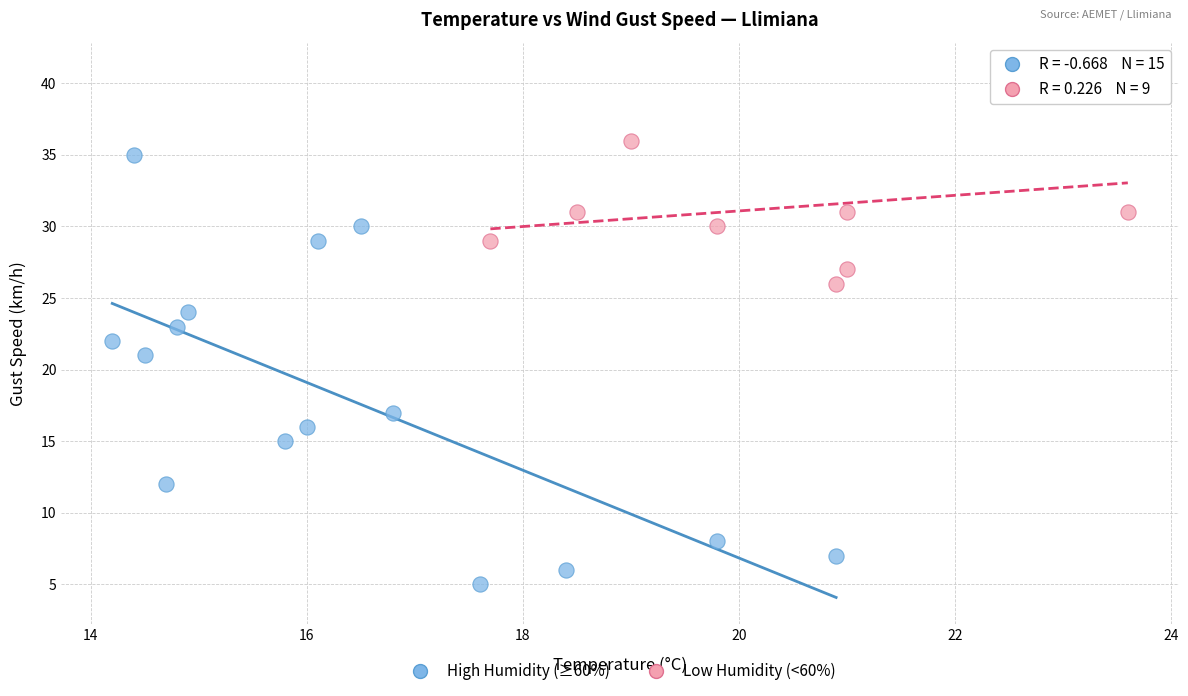

Which series contains the highest Y value?

Low Humidity (<60%)